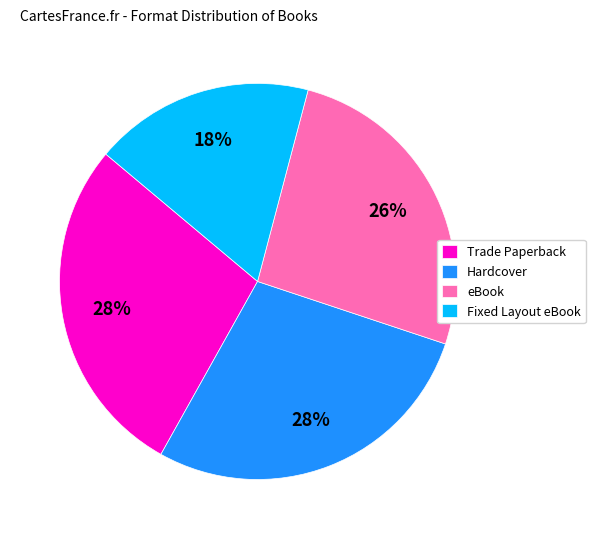

To the nearest percent, what is the combined percentage of Trade Paperback and eBook?

54%